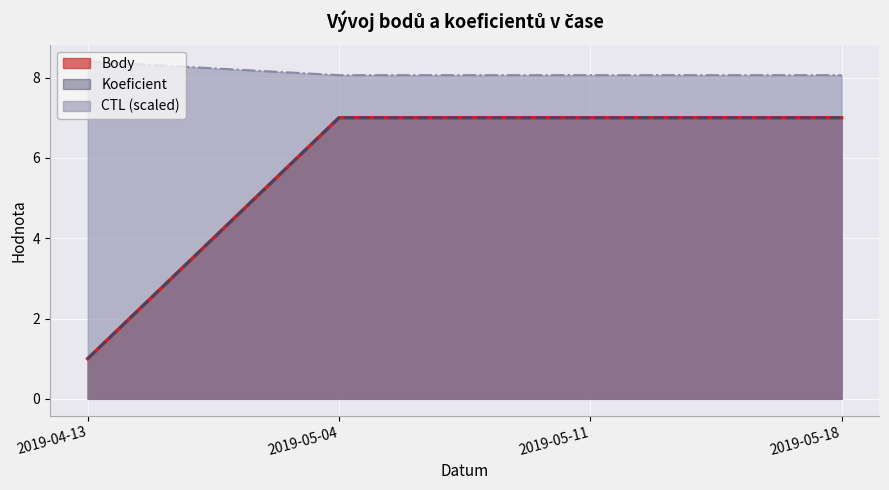

Reading left to right, transcribe all the data shown in this chart.

CTL: 2019-04-13=8.4	2019-05-04=8.1	2019-05-11=8.1	2019-05-18=8.1
Koeficient: 2019-04-13=1.0	2019-05-04=7.0	2019-05-11=7.0	2019-05-18=7.0
Body: 2019-04-13=1.0	2019-05-04=7.0	2019-05-11=7.0	2019-05-18=7.0